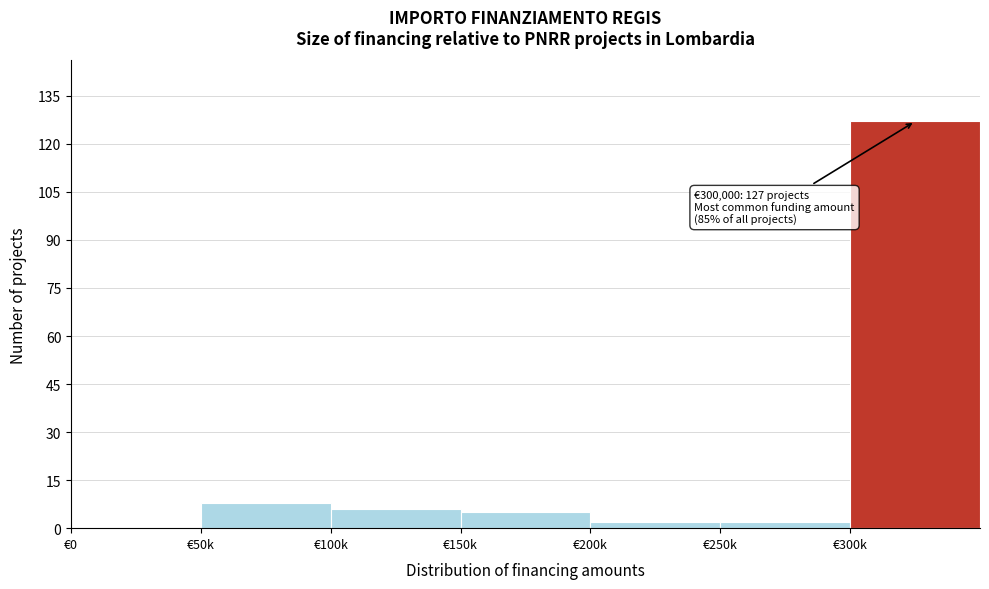

Reading left to right, transcribe all the data shown in this chart.

€0=0	€50k=8	€100k=6	€150k=5	€200k=2	€250k=2	€300k=127